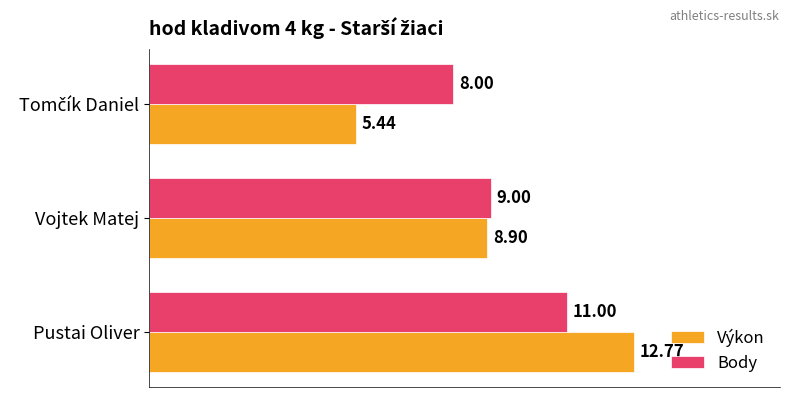

What is the highest value of the Body series?

11.0